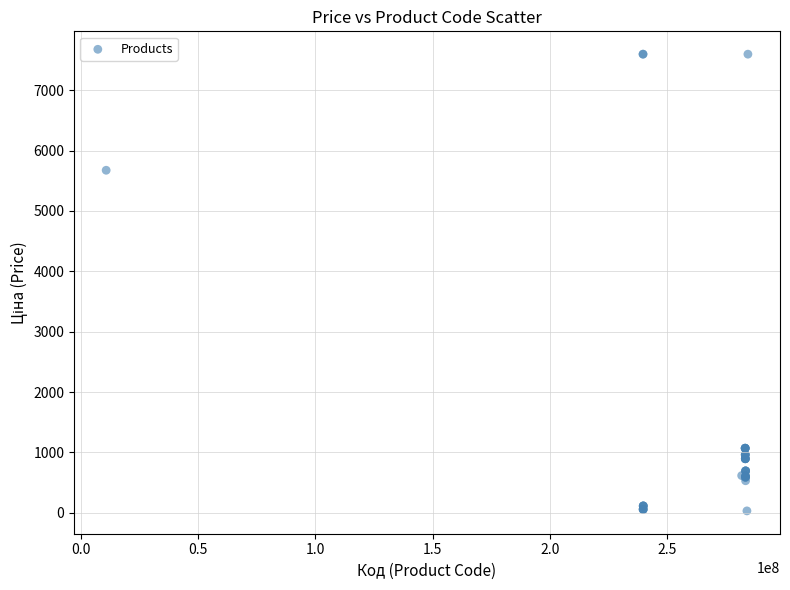

What Y value in the scatter plot is closest to 3814?

5673.8